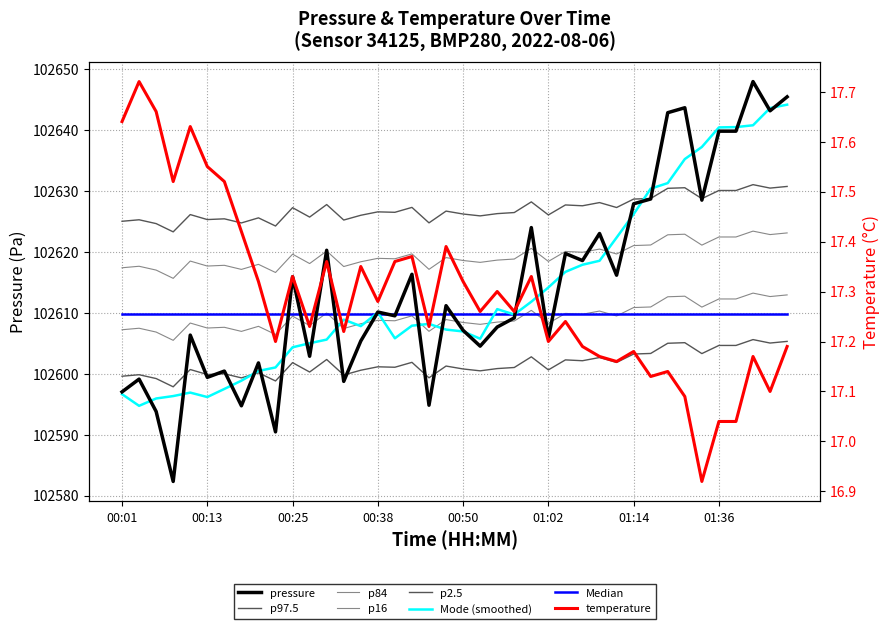

How many values in the pressure series exceed 102610?

20